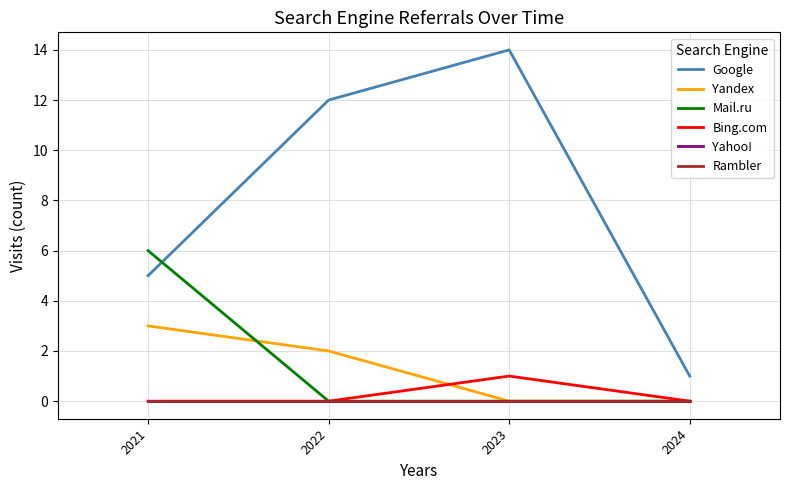

Is this an area chart (filled region under the line)?

No